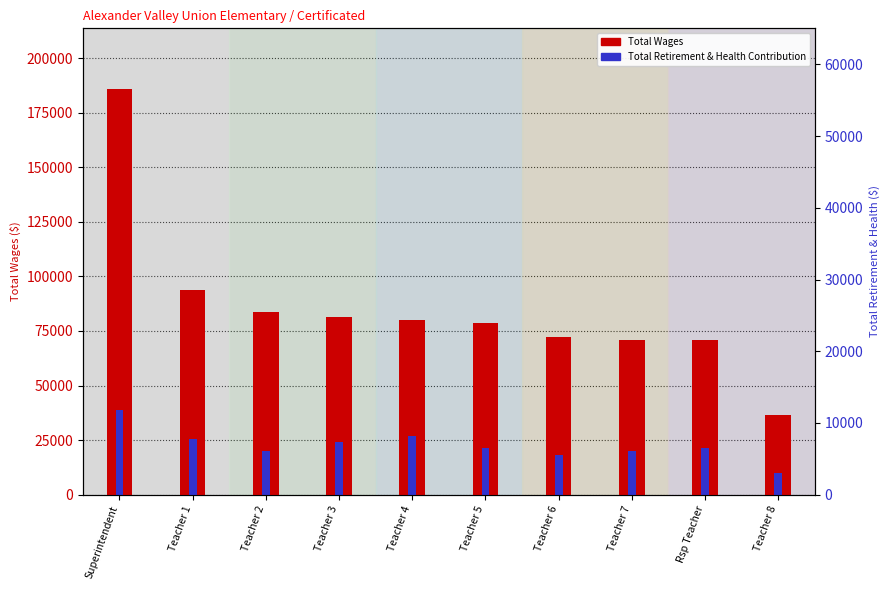

What is the lowest value of the Total Wages series?

36690